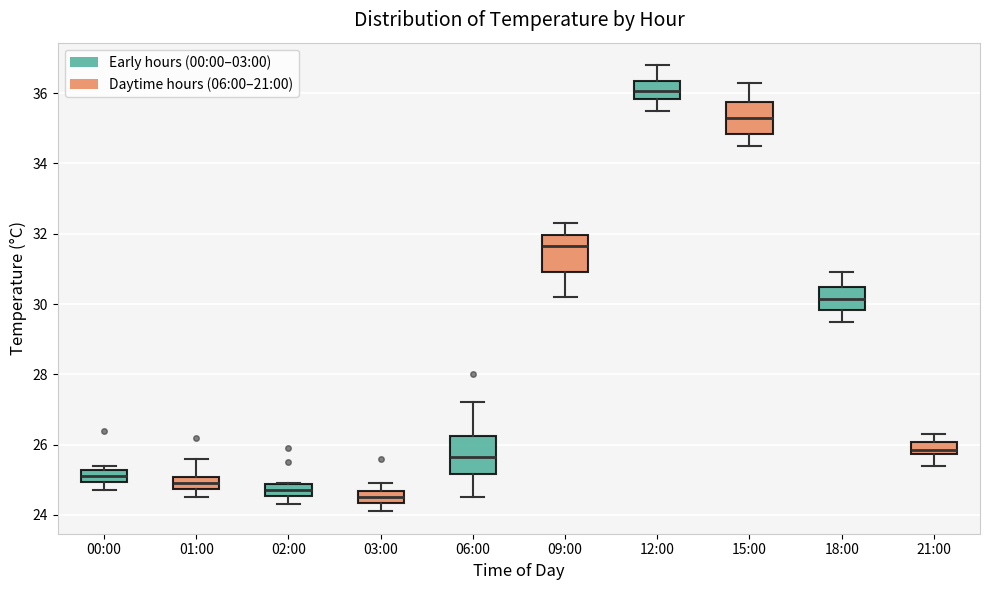

Reading left to right, read every box against the y-axis: the position of its median line, the range the box covers, and the ends of its whiskers. The values are not printed on the chart, so give them approximately, as read against the axis.

00:00: median 25.2 (inside the box), box 25.0 to 25.2, whiskers 24.8 to 25.4
01:00: median 25.0 (inside the box), box 24.8 to 25.0, whiskers 24.6 to 25.6
02:00: median 24.8 (inside the box), box 24.6 to 24.8, whiskers 24.4 to 25.0
03:00: median 24.6 (inside the box), box 24.4 to 24.6, whiskers 24.2 to 25.0
06:00: median 25.6, box 25.2 to 26.2, whiskers 24.6 to 27.2
09:00: median 31.6, box 31.0 to 32.0, whiskers 30.2 to 32.4
12:00: median 36.0, box 35.8 to 36.4, whiskers 35.6 to 36.8
15:00: median 35.4, box 34.8 to 35.8, whiskers 34.6 to 36.4
18:00: median 30.2, box 29.8 to 30.4, whiskers 29.6 to 31.0
21:00: median 25.8 (inside the box), box 25.8 to 26.0, whiskers 25.4 to 26.4